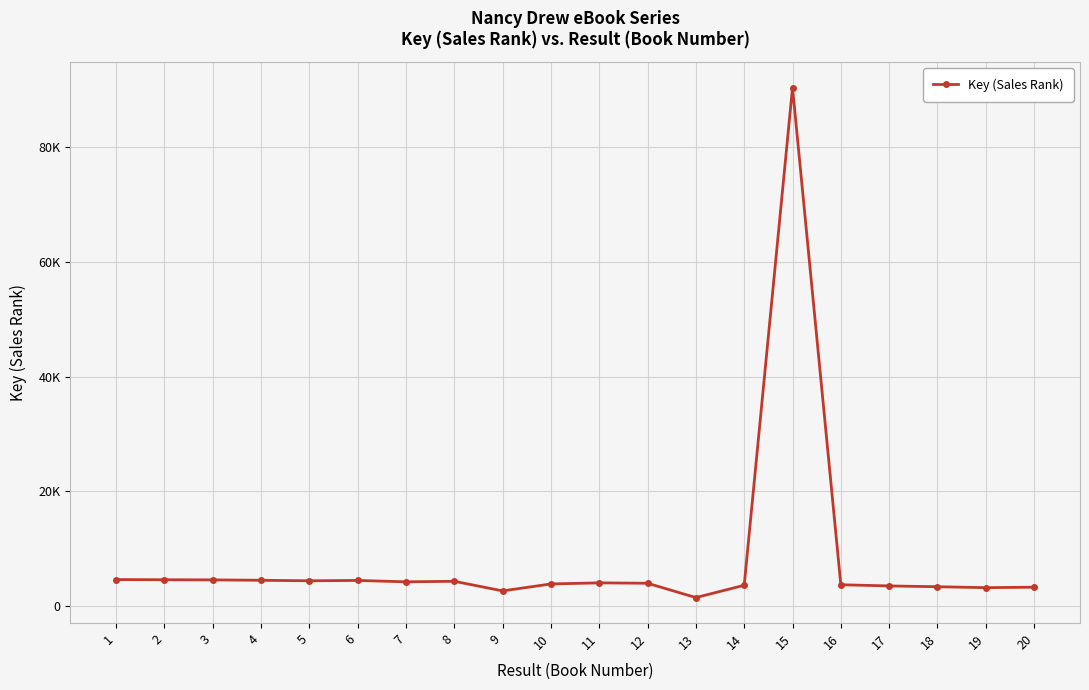

The value at 2 is 4552. True or false?

True